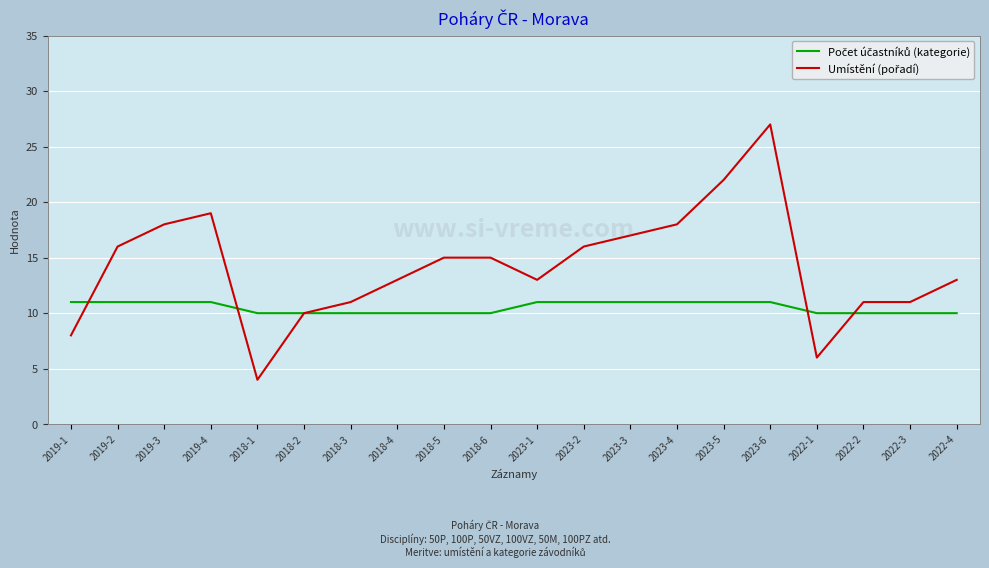

What is the smallest value displayed?

4